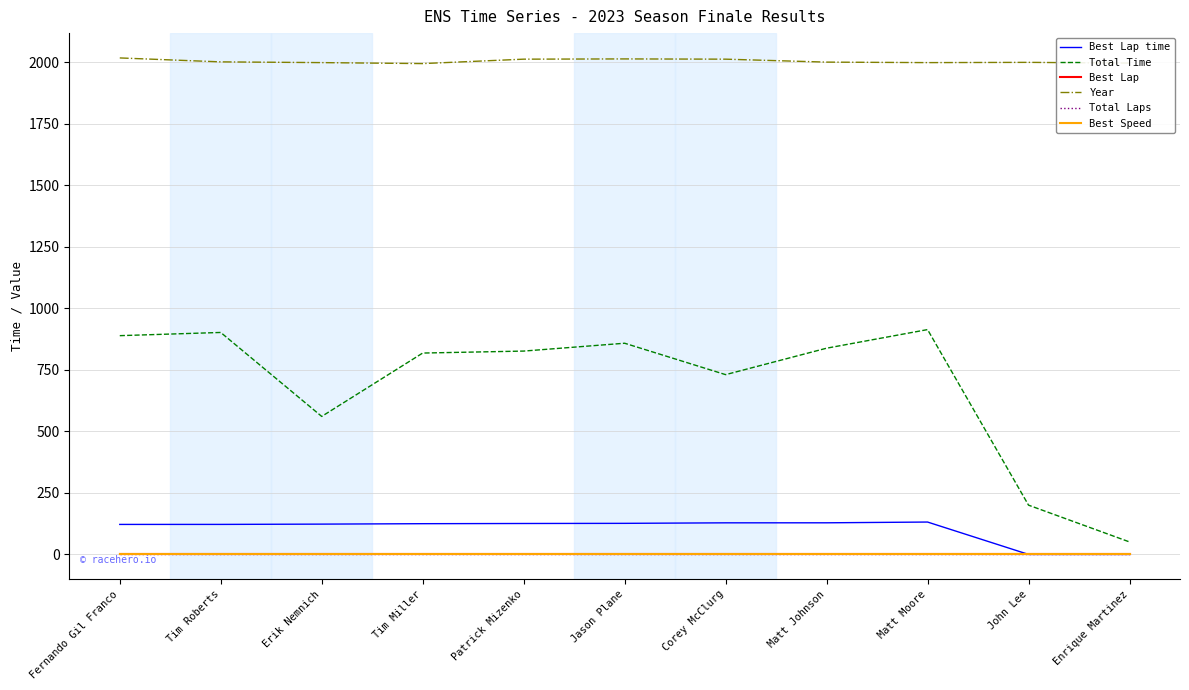

How many lines are shown in the chart?

6